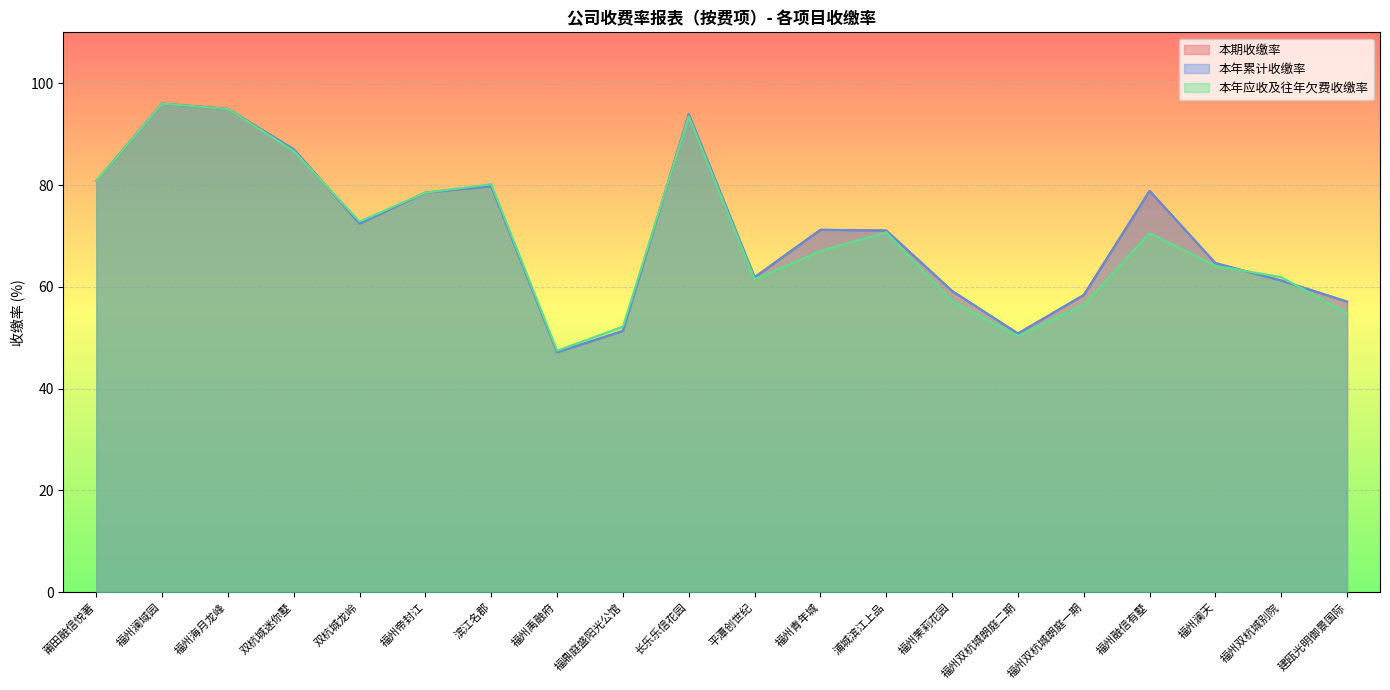

Which series has the widest spread of values?

本期收缴率